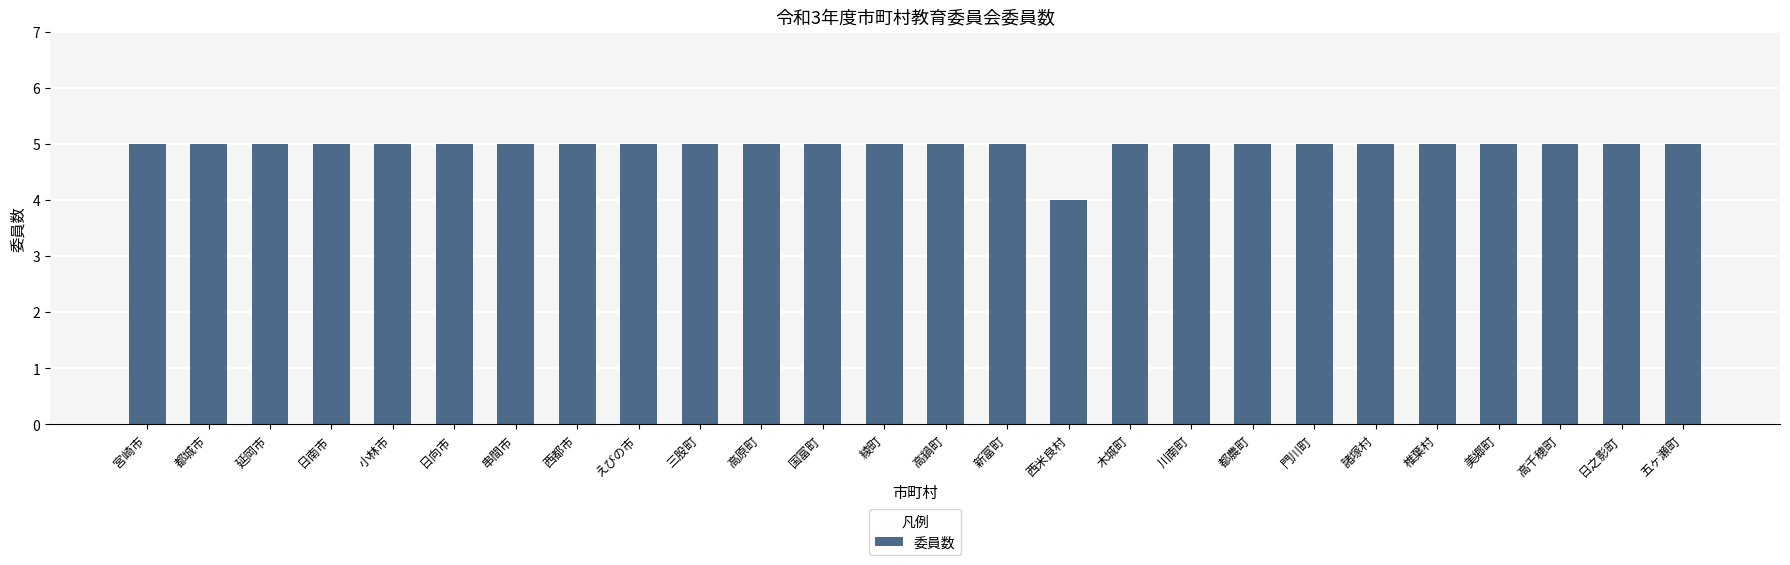

The value at 椎葉村 is 5. True or false?

True